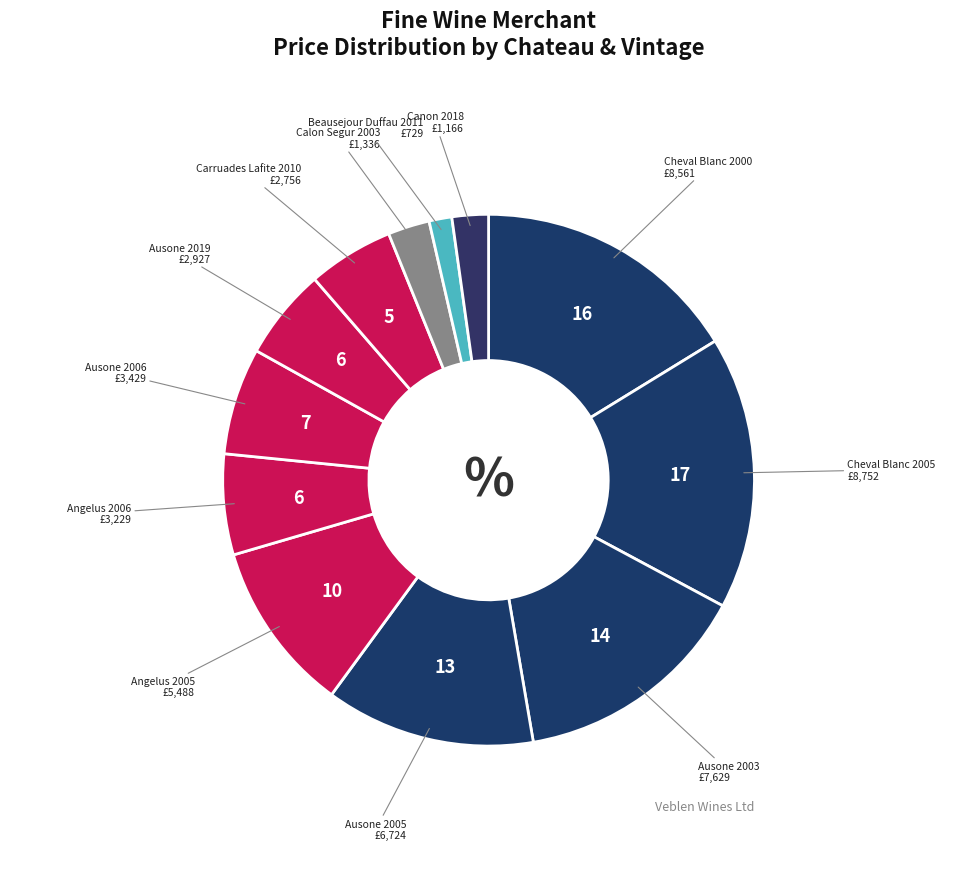

What is the largest slice in the pie chart?

Cheval Blanc 2005